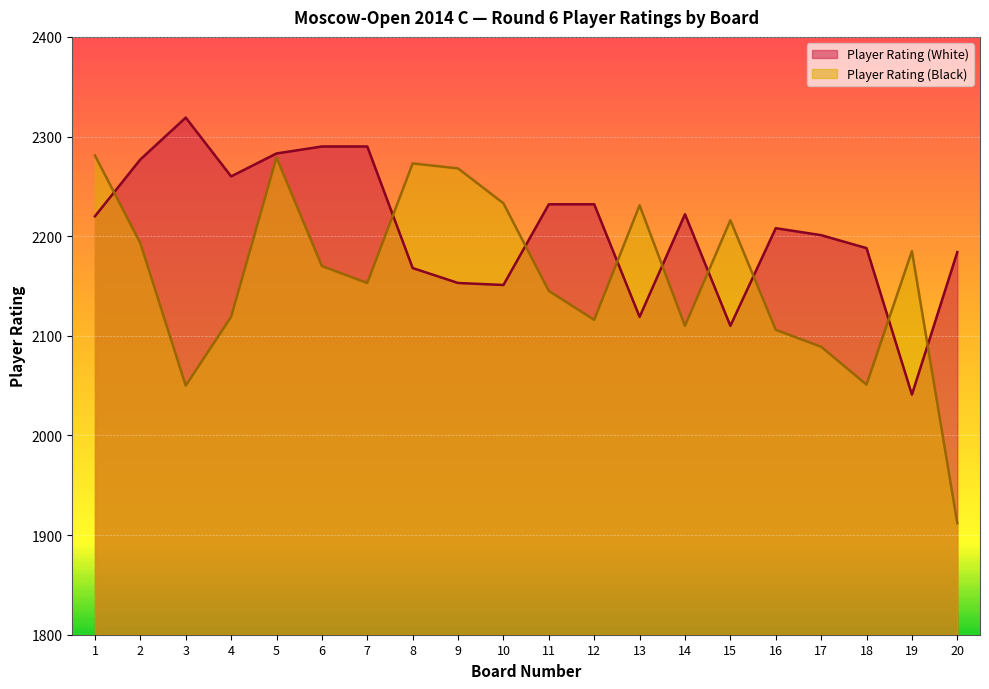

What is the difference between the Player Rating (White) values at 10 and 7?

139